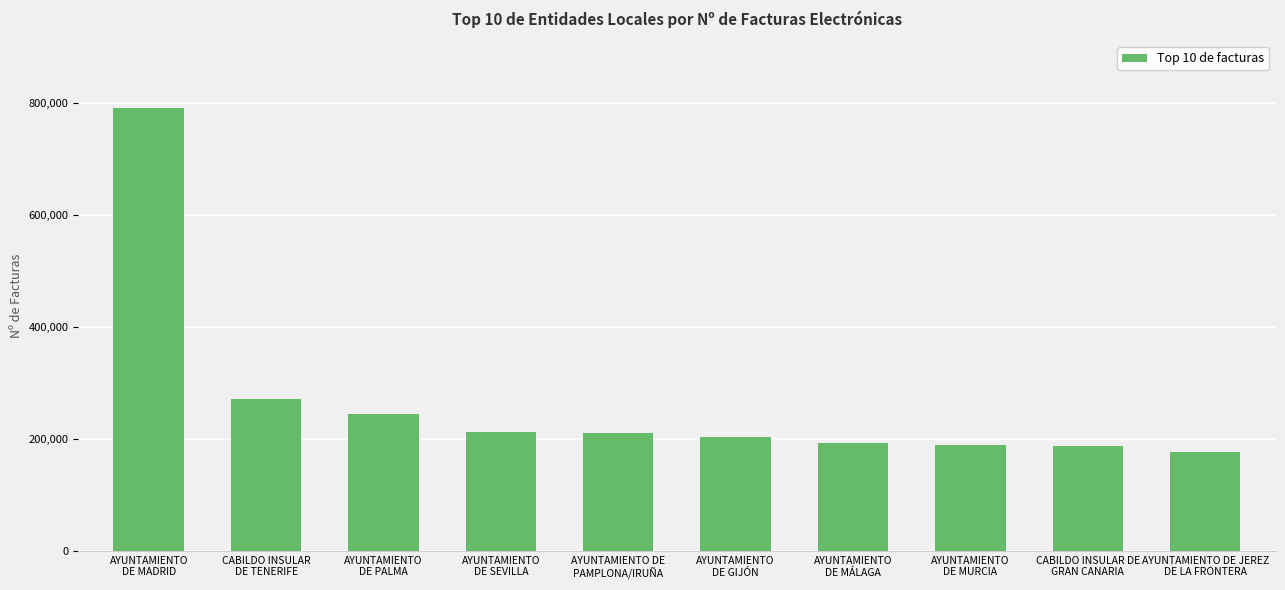

What is the label of the 1st bar from the left?

AYUNTAMIENTO
DE MADRID